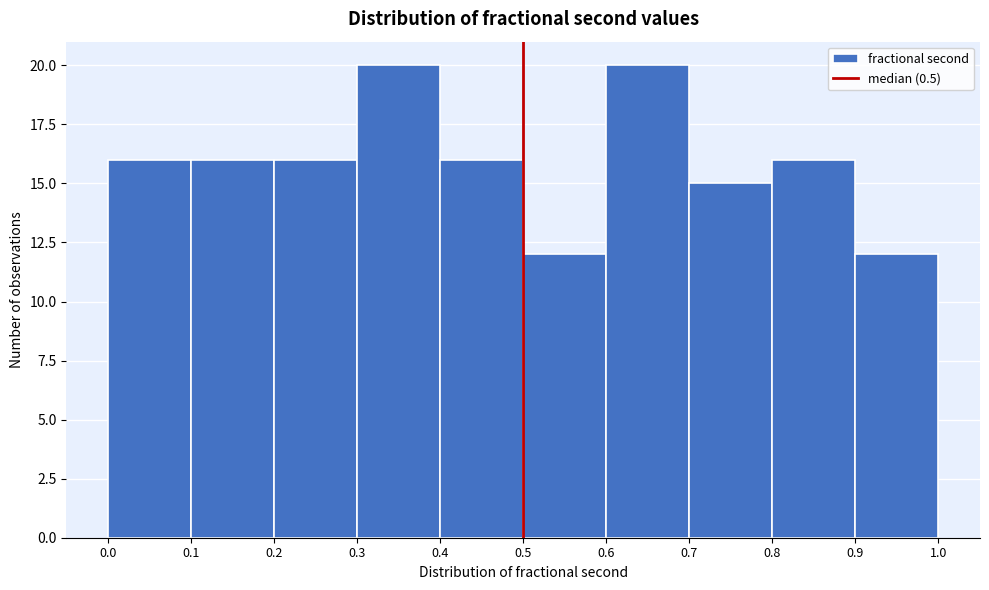

Reading left to right, transcribe this chart: for each bar, give the range it covers on the x-axis and its height. The values are not printed on the chart, so give them approximately, as read against the axis.

0.0 to 0.1: 16
0.1 to 0.2: 16
0.2 to 0.3: 16
0.3 to 0.4: 20
0.4 to 0.5: 16
0.5 to 0.6: 12
0.6 to 0.7: 20
0.7 to 0.8: 15
0.8 to 0.9: 16
0.9 to 1.0: 12